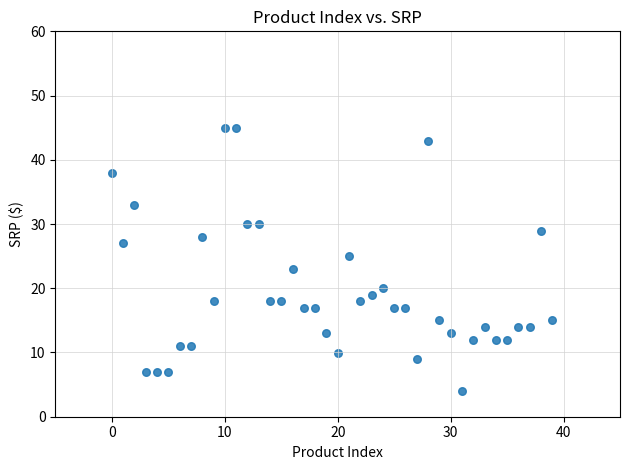

What is the range of Y values (max minus min)?

41.0